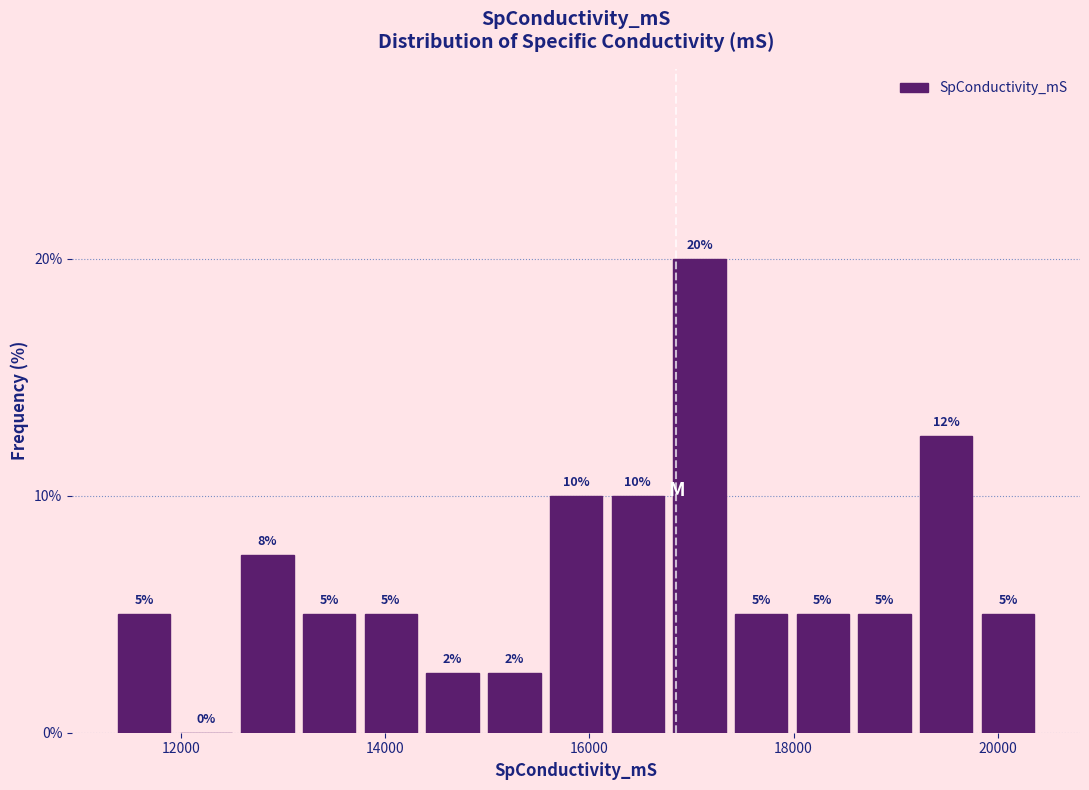

Read against the x-axis, roughly where is the centre of the tallest bar?

17000